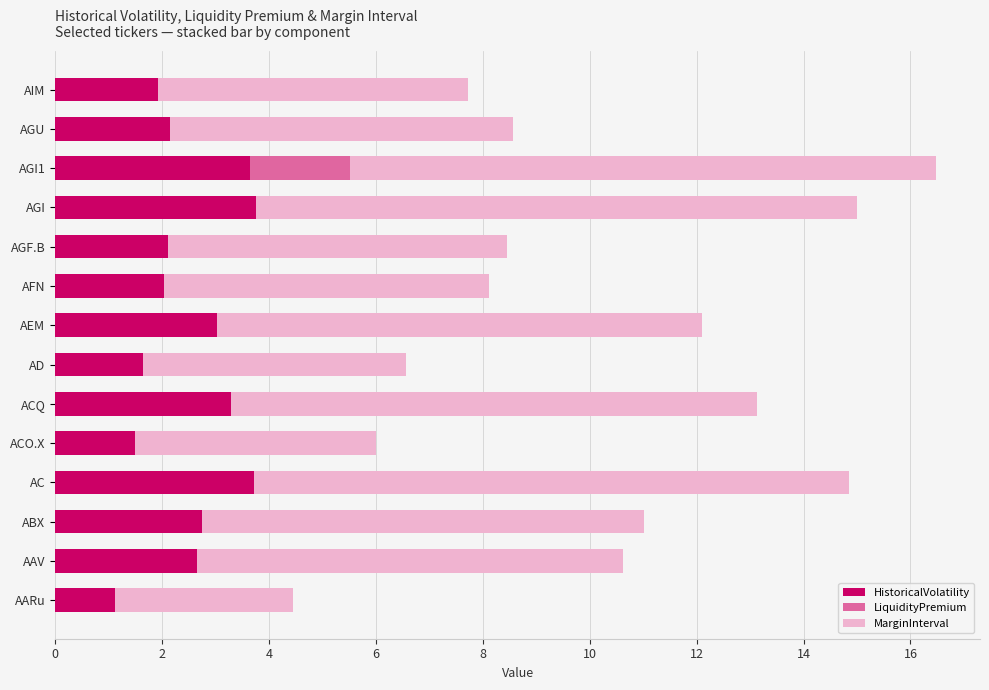

What is the sum of all HistoricalVolatility values?

35.3